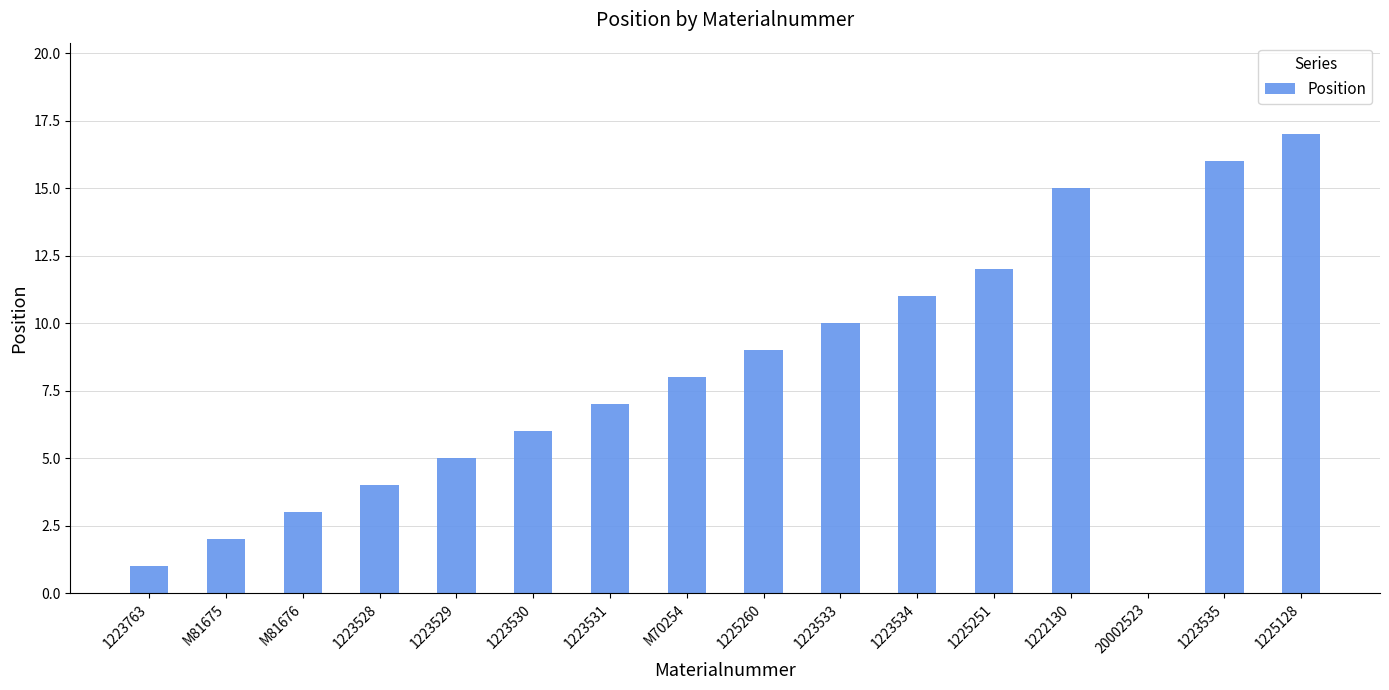

What value does the data have at 1223533, to the nearest 10?

10